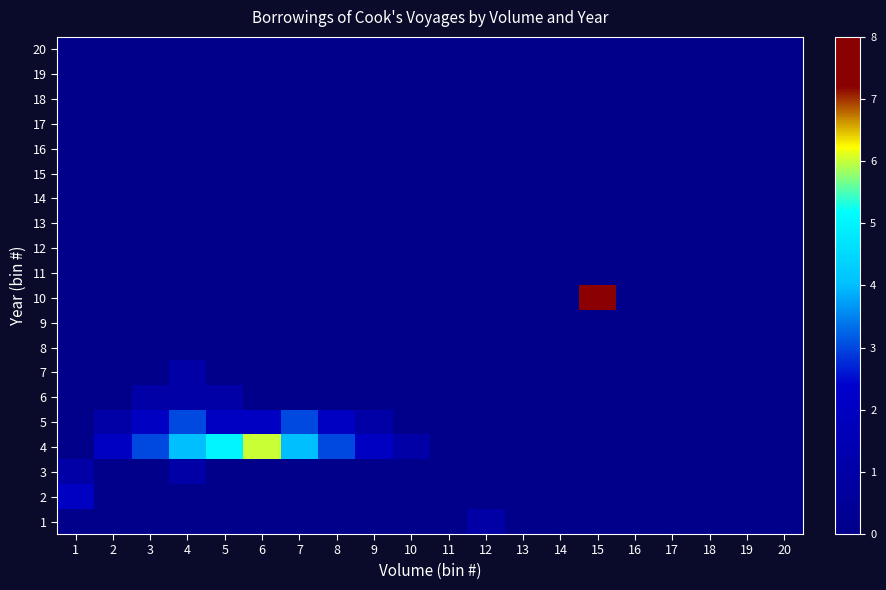

Rank the series at 7 from highest to lowest value.

4, 5, 1, 2, 3, 6, 7, 8, 9, 10, 11, 12, 13, 14, 15, 16, 17, 18, 19, 20